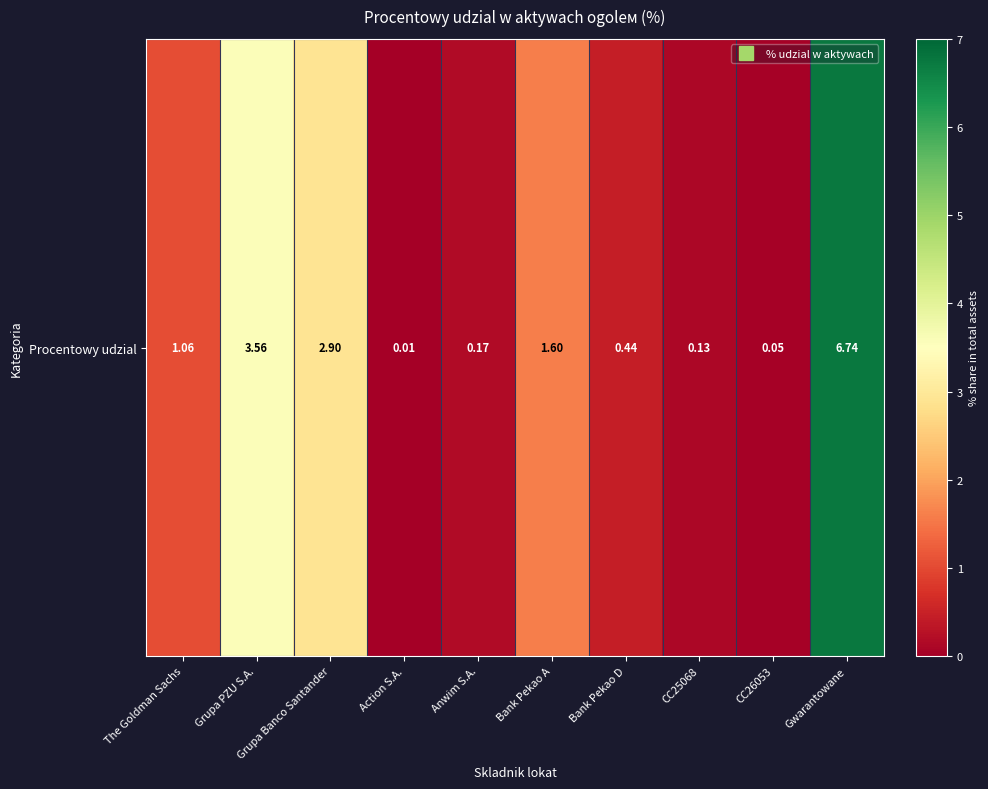

The chart shows a value of 0.2 at Anwim S.A.. True or false?

True